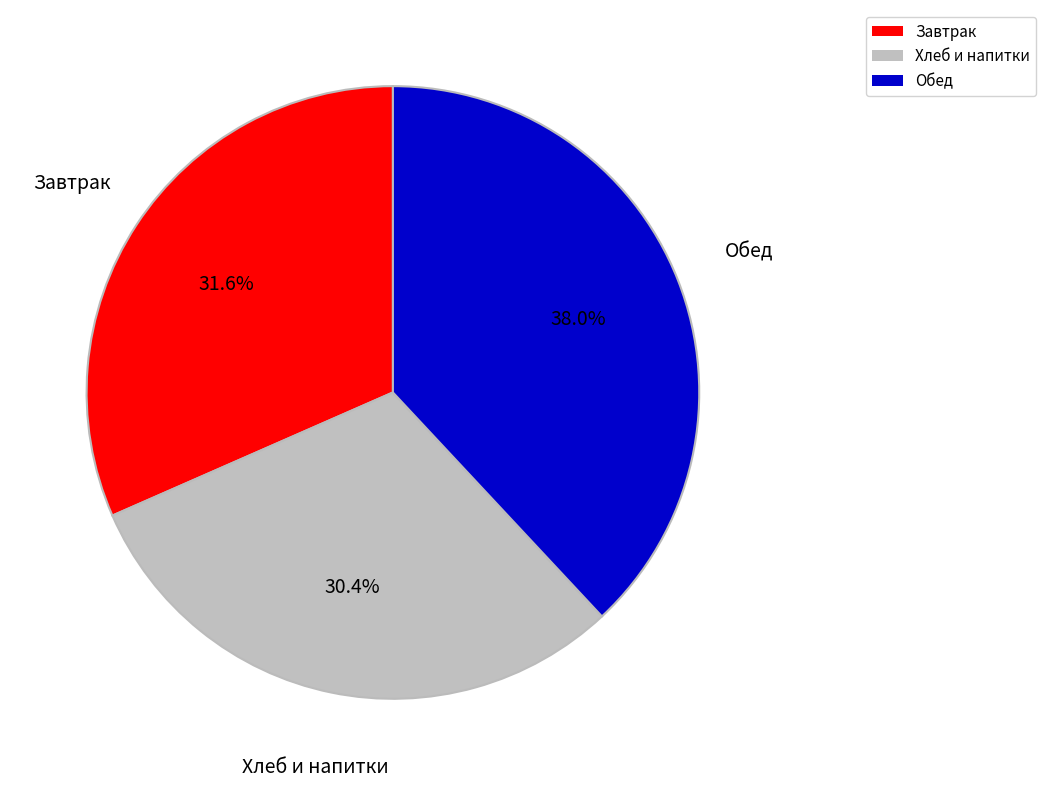

Is there any slice that represents more than half of the pie?

No